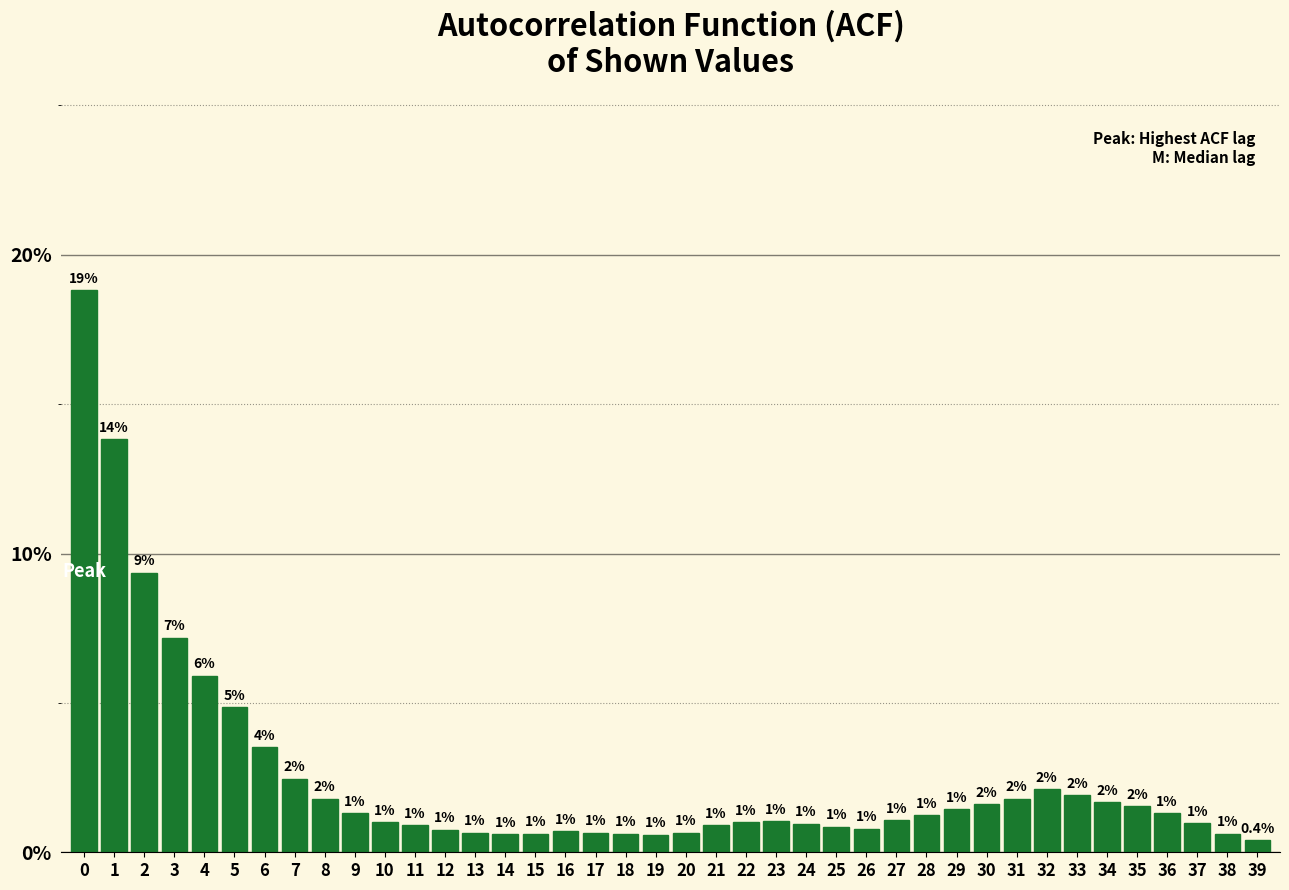

Between 5 and 15, which is larger?

5